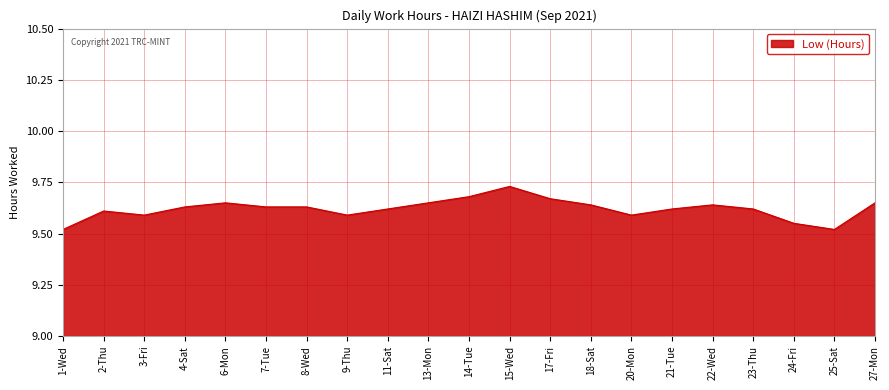

Which label corresponds to the largest value in the chart?

15-Wed